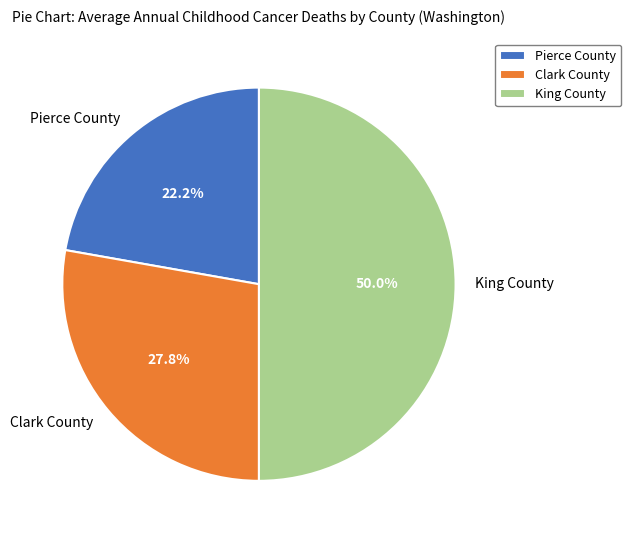

How many segments does this pie chart have?

3